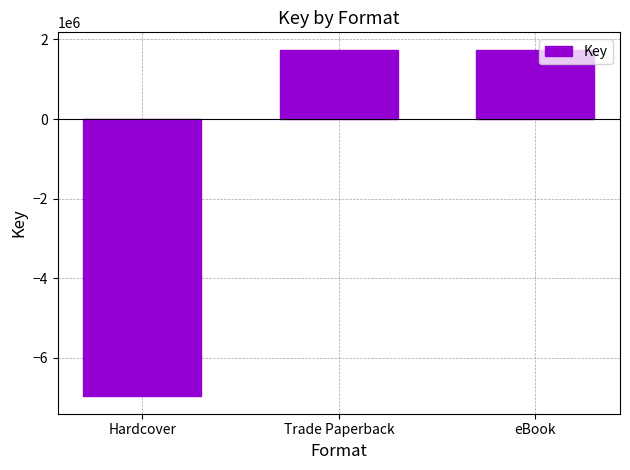

What is the maximum value shown in the chart?

1741106.9